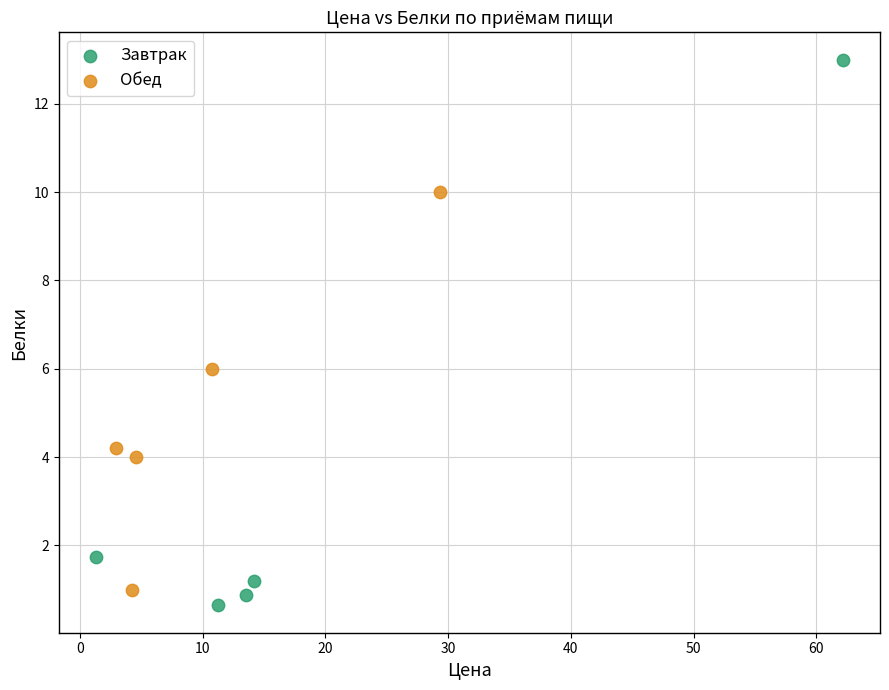

Which series has the largest Y range (max minus min)?

Завтрак